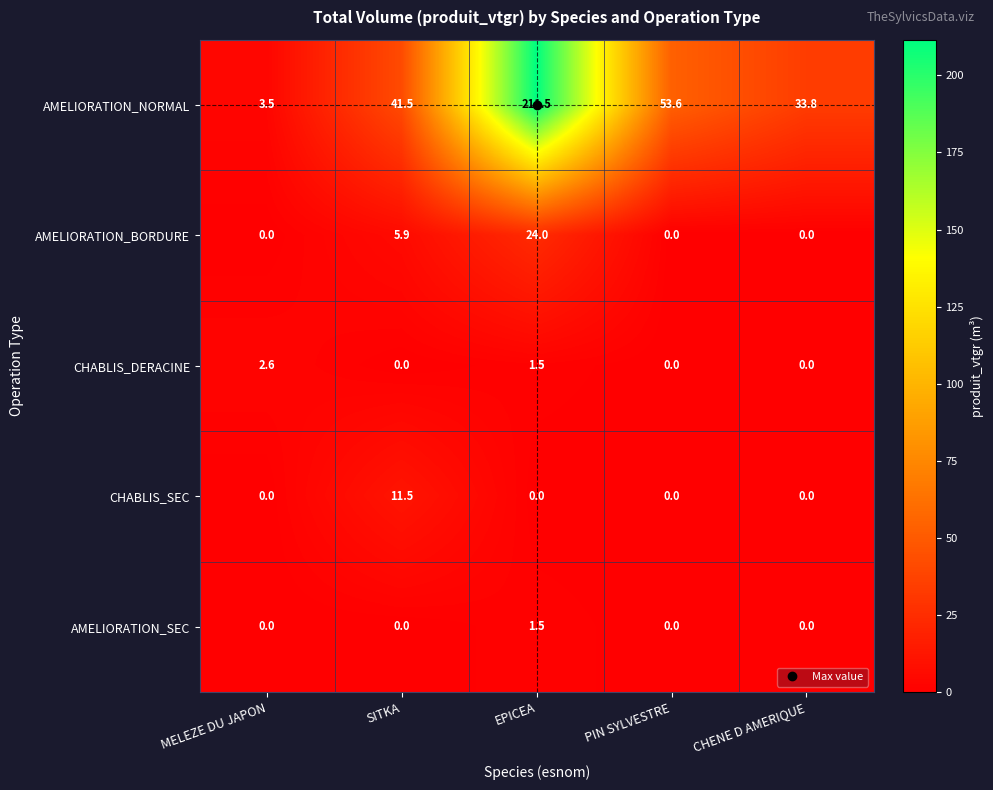

List the series in order of their peak value, lowest first.

AMELIORATION_SEC, CHABLIS_DERACINE, CHABLIS_SEC, AMELIORATION_BORDURE, AMELIORATION_NORMAL